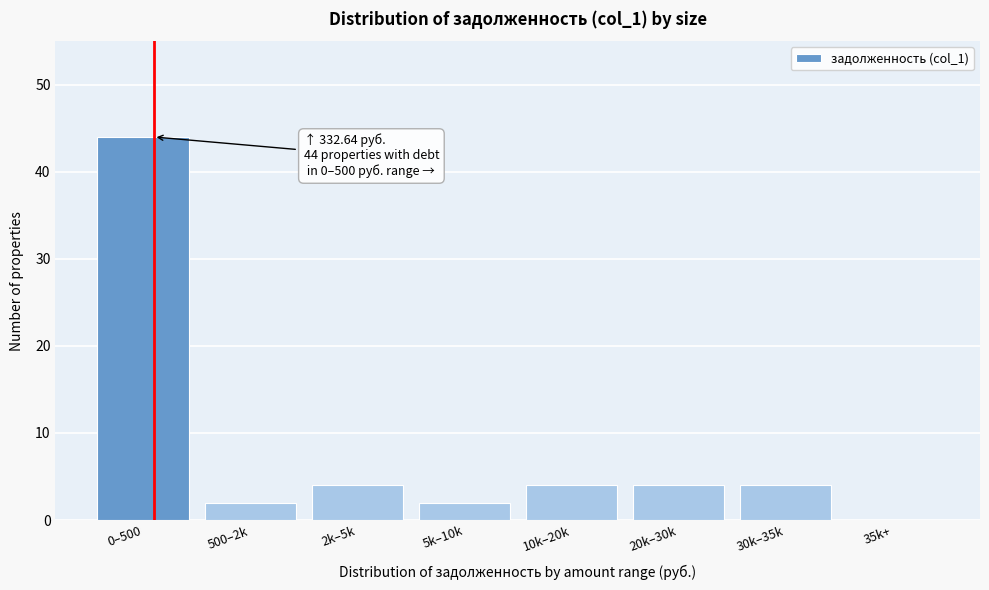

Reading right to left, extract all data points from this chart.

35k+=0	30k–35k=4	20k–30k=4	10k–20k=4	5k–10k=2	2k–5k=4	500–2k=2	0–500=44